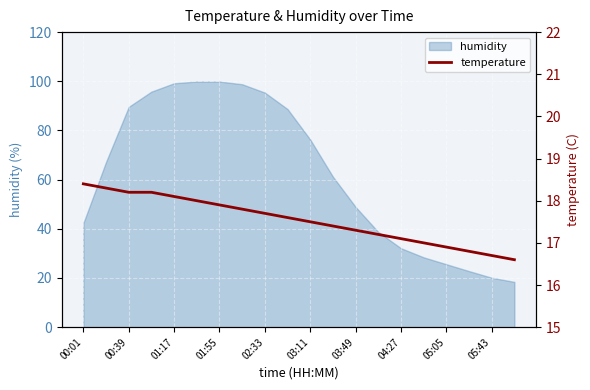

What is the maximum value for humidity?

99.9